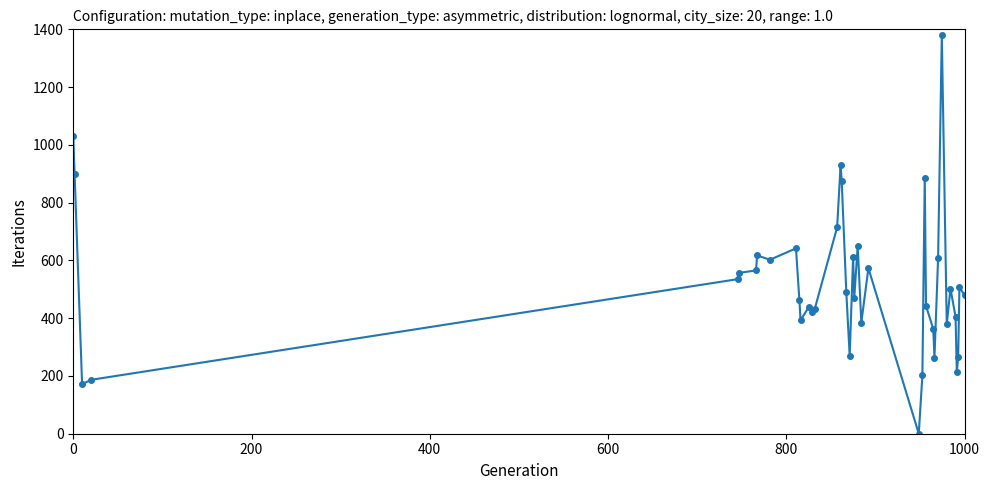

What is the greatest value displayed?

1380.0